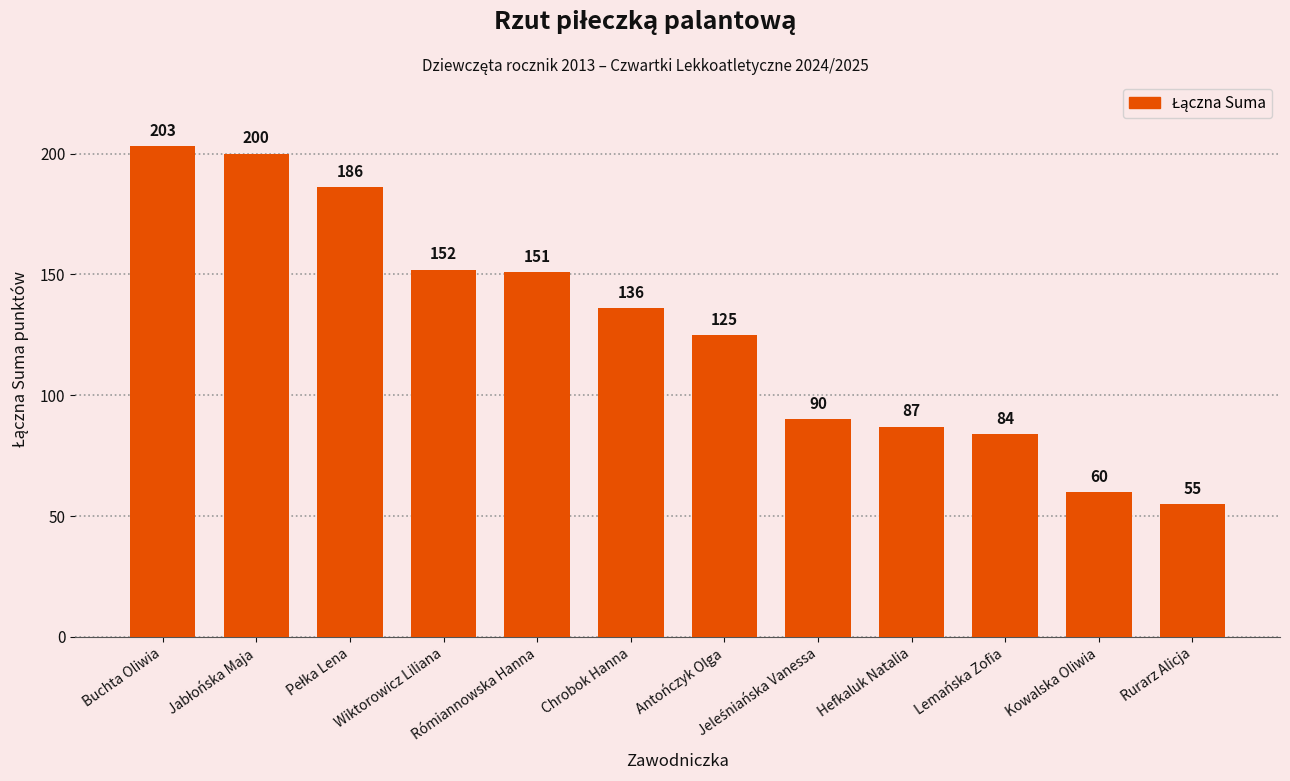

Between Wiktorowicz Liliana and Chrobok Hanna, which is larger?

Wiktorowicz Liliana